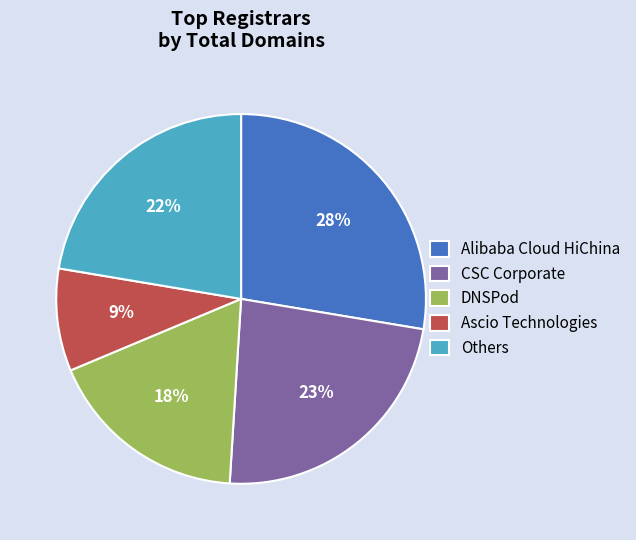

Rank the categories by value from highest to lowest.

Alibaba Cloud HiChina, CSC Corporate, Others, DNSPod, Ascio Technologies